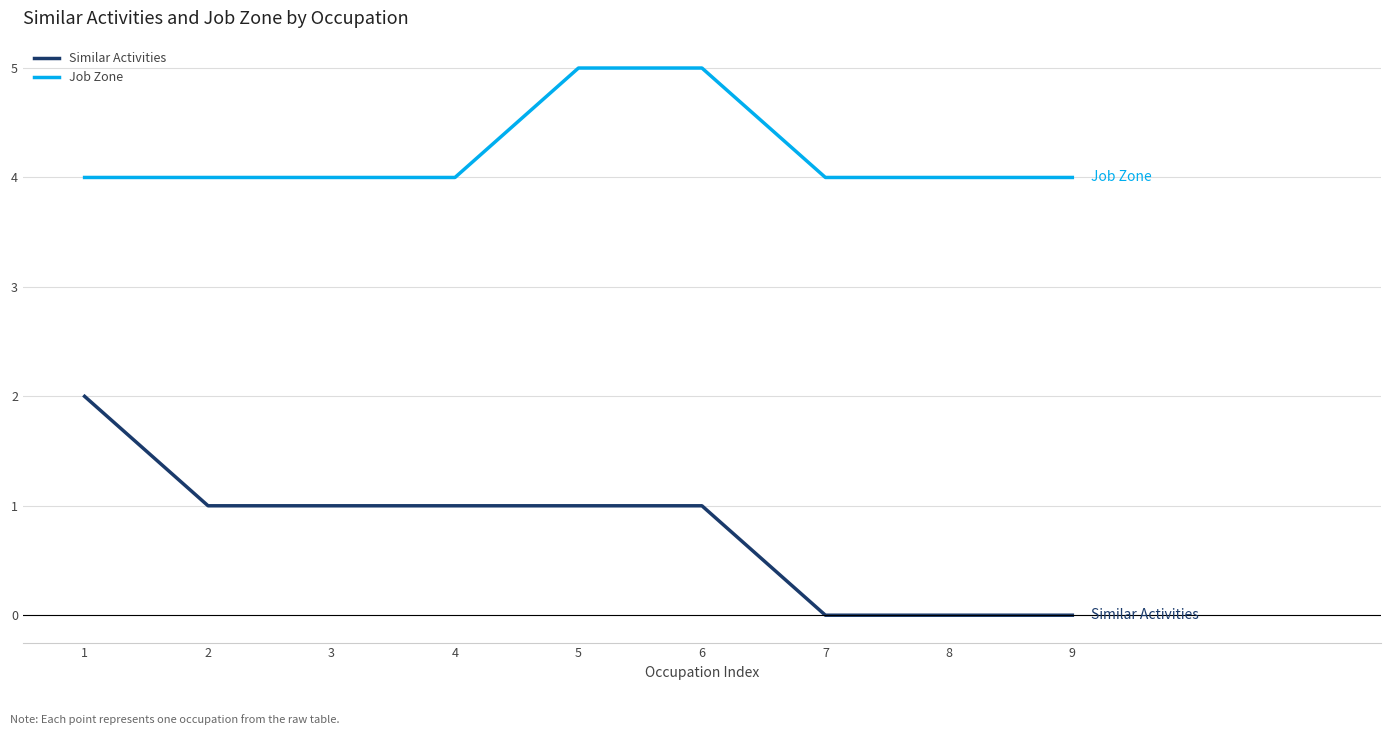

Reading left to right, transcribe all the data shown in this chart.

Similar Activities: 1=2	2=1	3=1	4=1	5=1	6=1	7=0	8=0	9=0
Job Zone: 1=4	2=4	3=4	4=4	5=5	6=5	7=4	8=4	9=4